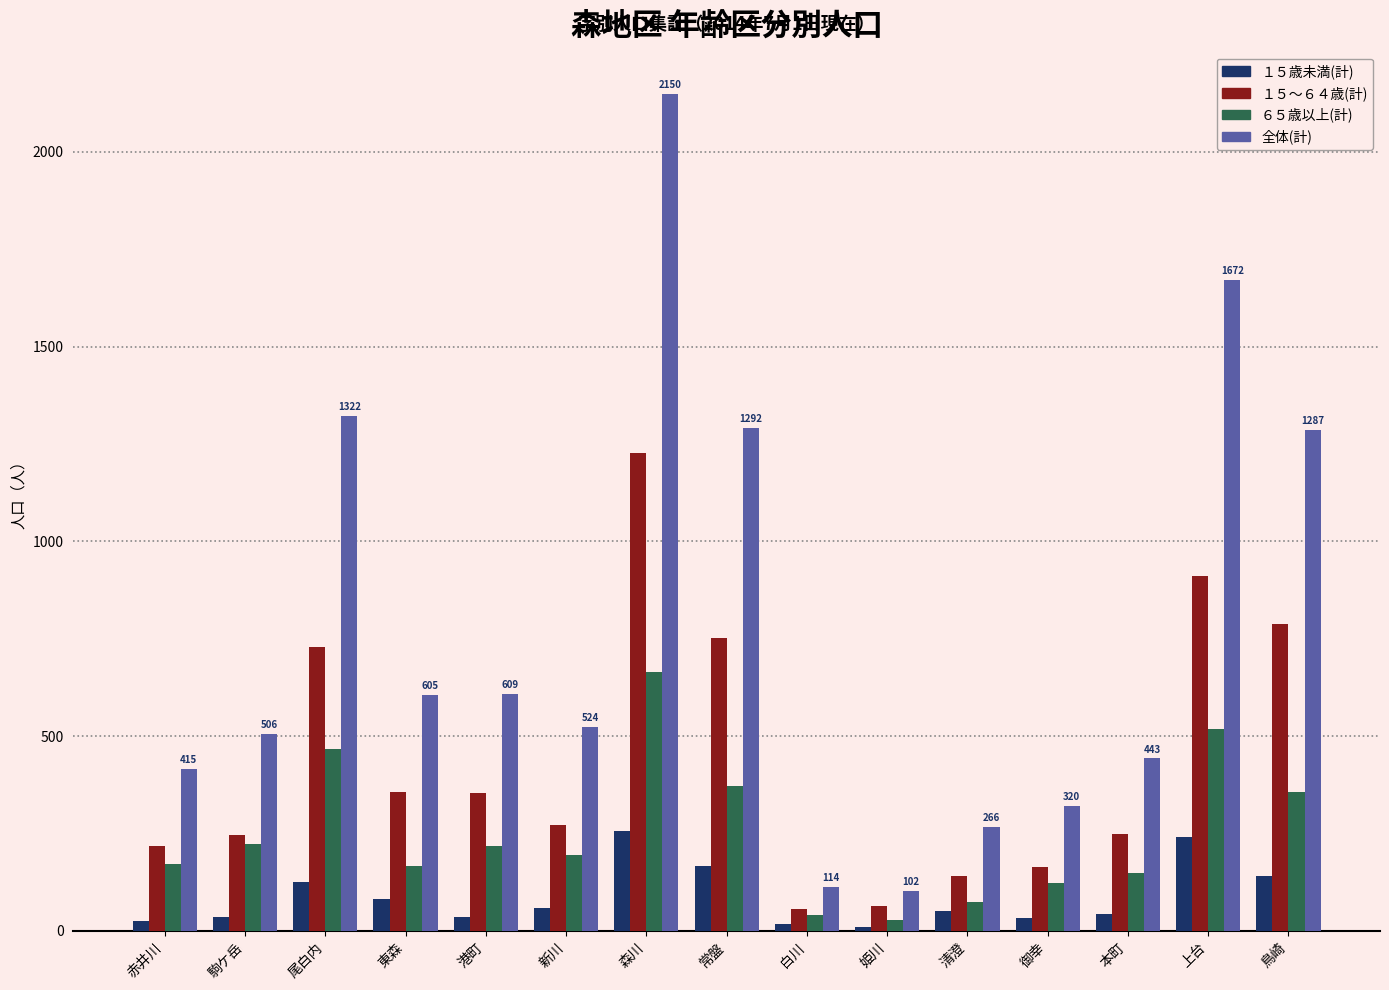

Where does the ６５歳以上(計) series first go above 195?

駒ケ岳